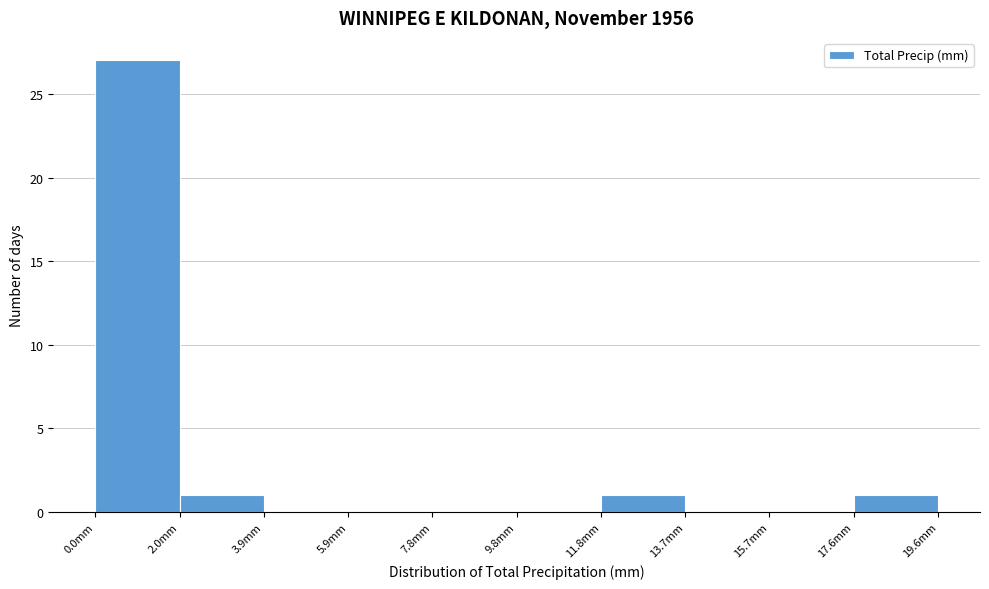

How tall is the bar that spans 17.64 to 19.60 on the x-axis? Neither the bar edges nor the heights are printed on the chart, so give them approximately, as read against the axes.

1